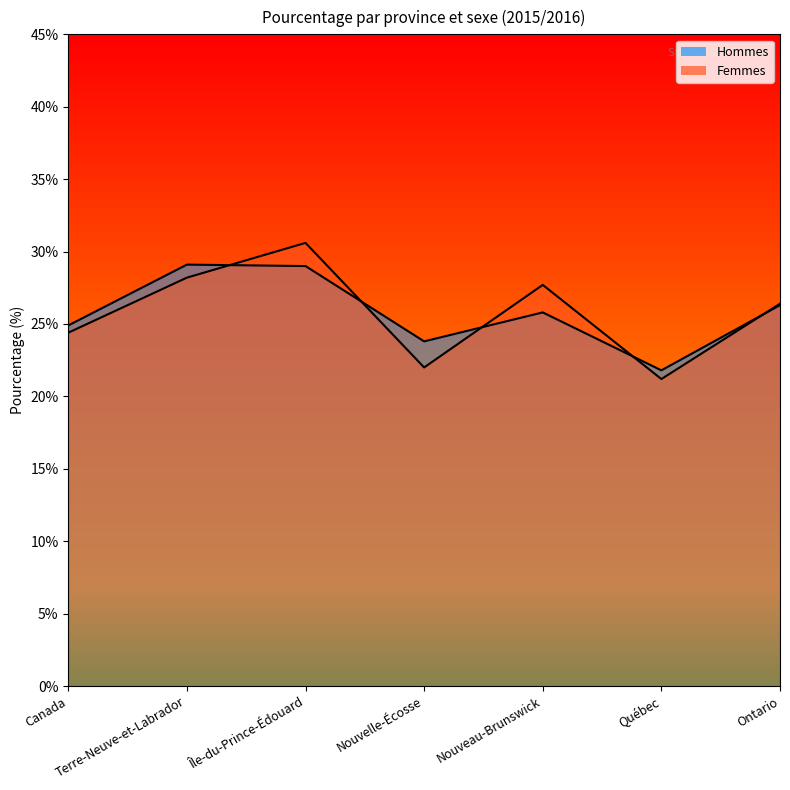

True or false: Hommes has a value of 35.6 at Québec.

False